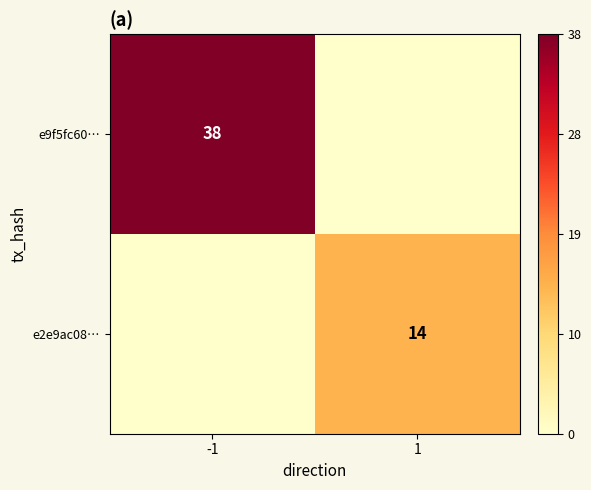

Is it true that e9f5fc60… equals 38 at -1?

True